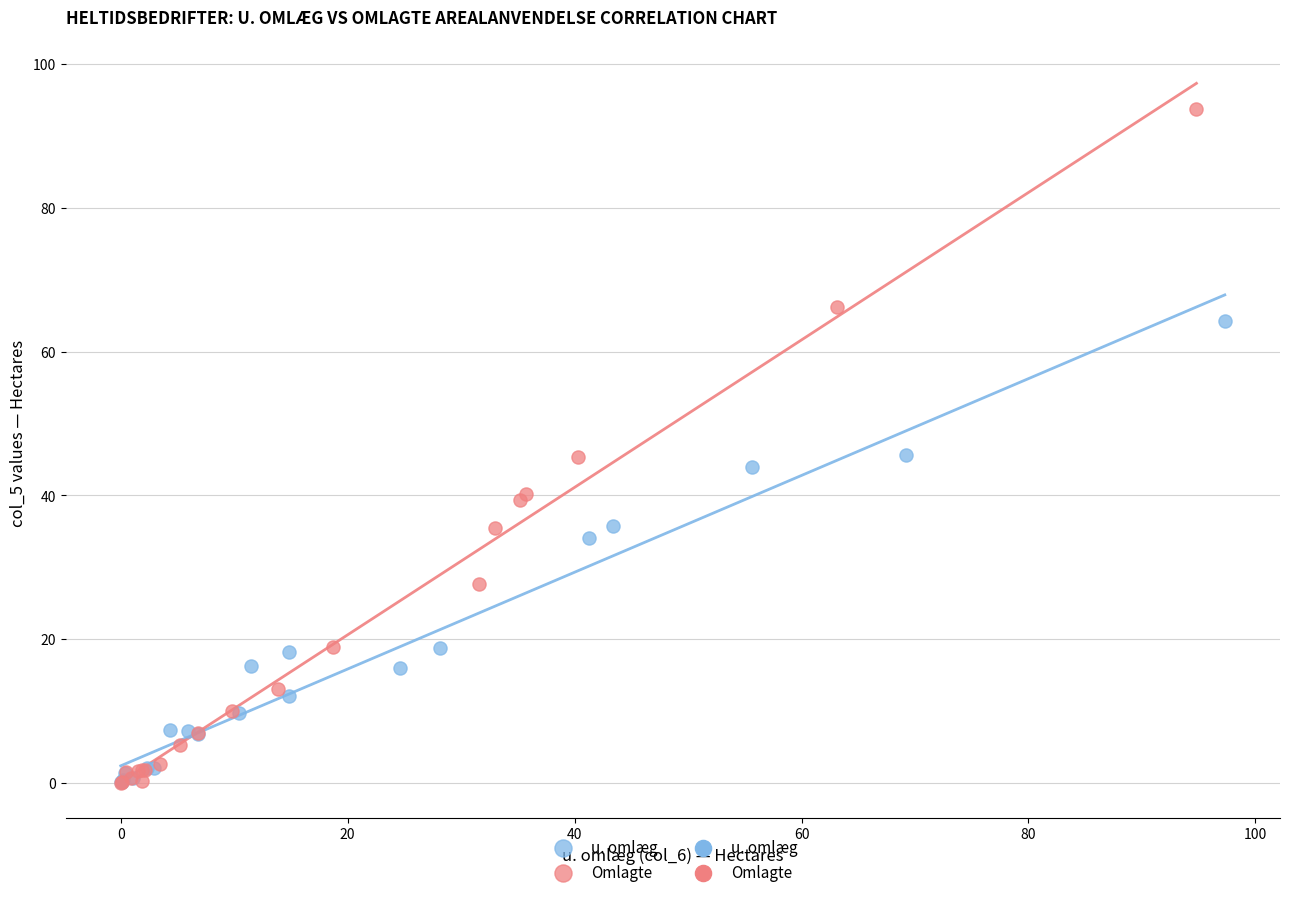

Which series has the widest spread of Y values?

Omlagte